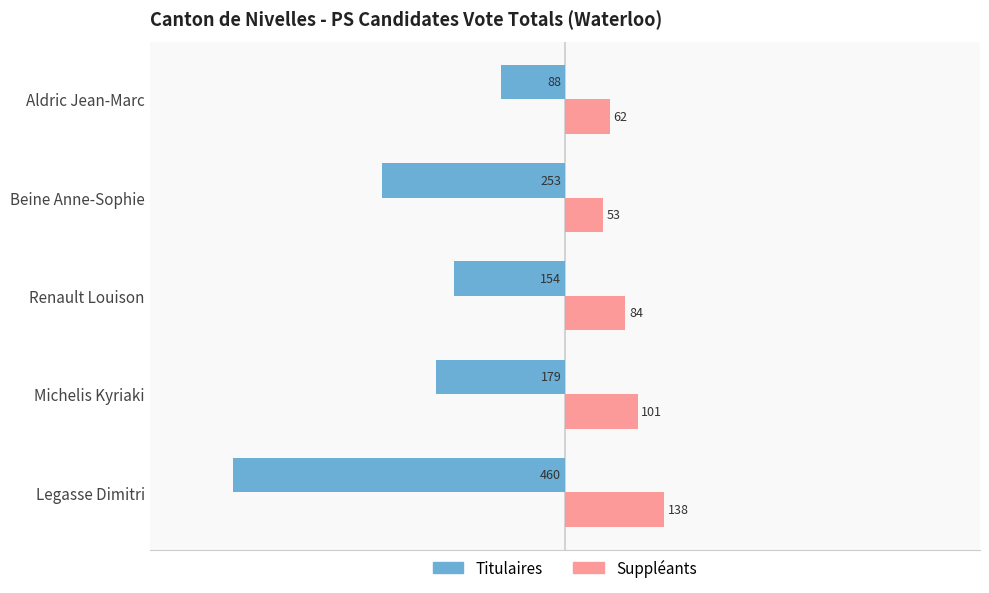

Which series has the largest total across all categories?

Suppléants